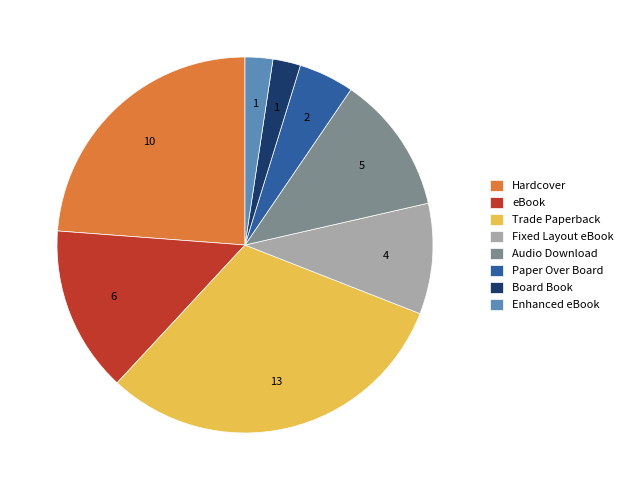

Is there any slice that represents more than half of the pie?

No